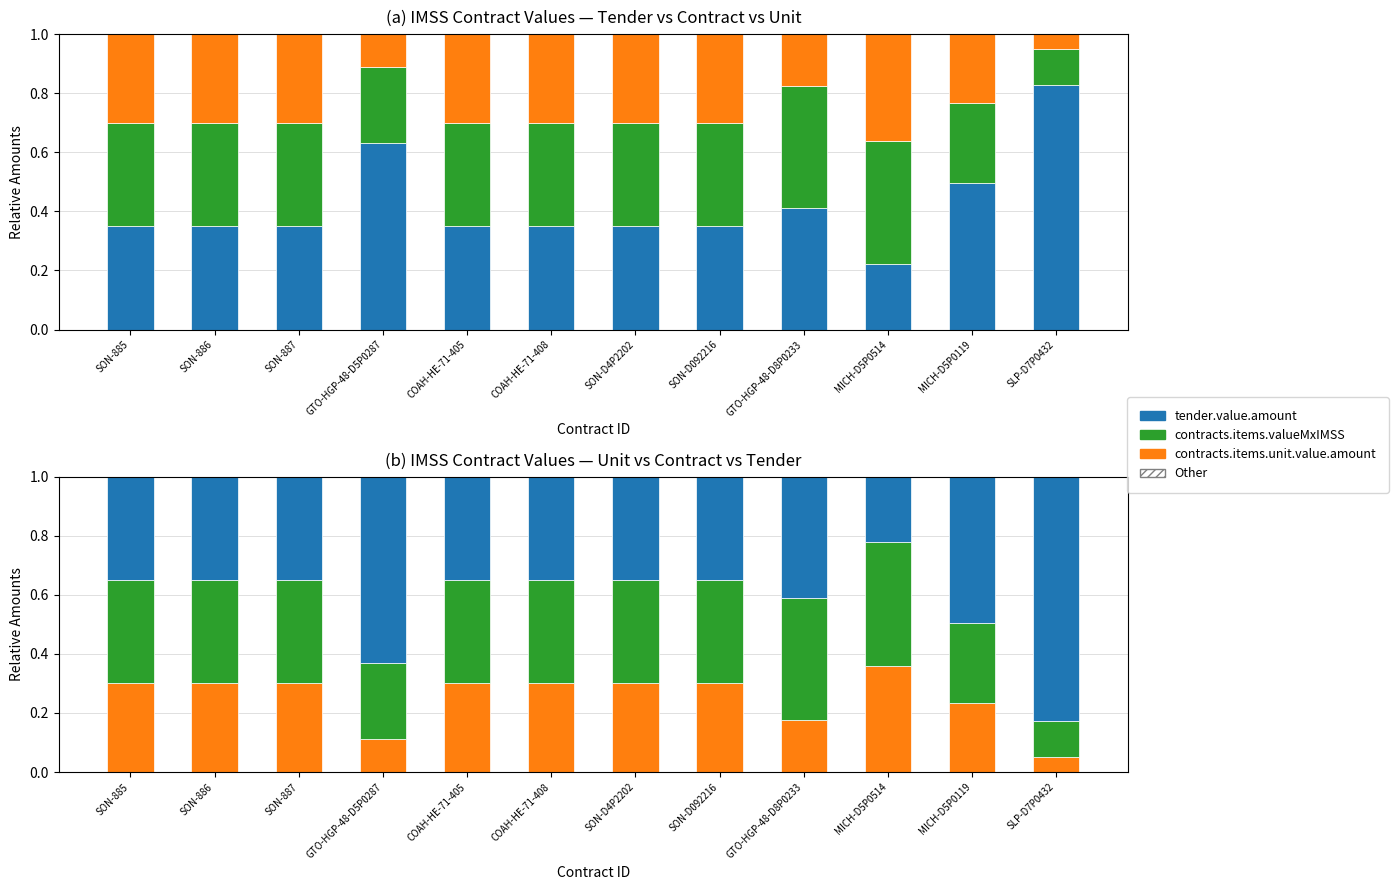

Is the value of Other at SON-886 greater than the value of contracts.items.unit.value.amount at MICH-D5P0119?

No